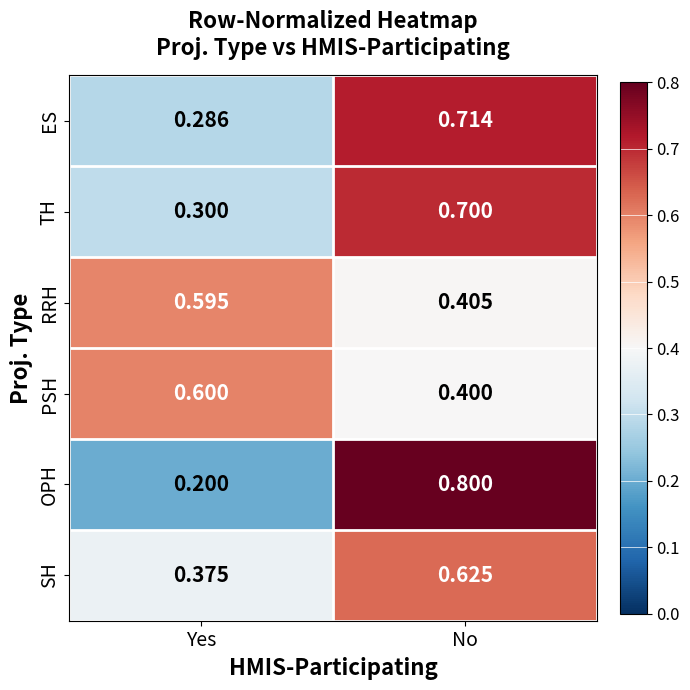

Which series changed the most between Yes and No?

OPH